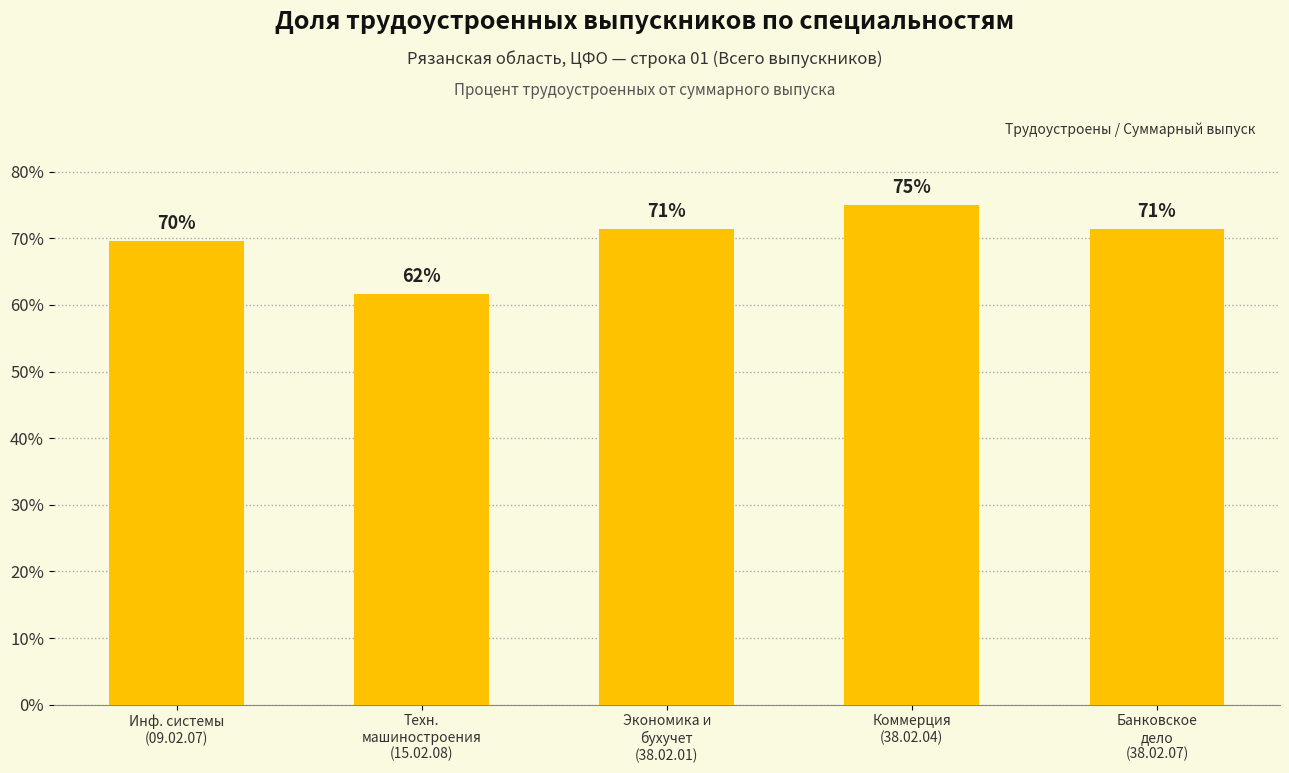

List the labels in order of value, largest first.

Коммерция
(38.02.04), Экономика и
бухучет
(38.02.01), Банковское
дело
(38.02.07), Инф. системы
(09.02.07), Техн.
машиностроения
(15.02.08)